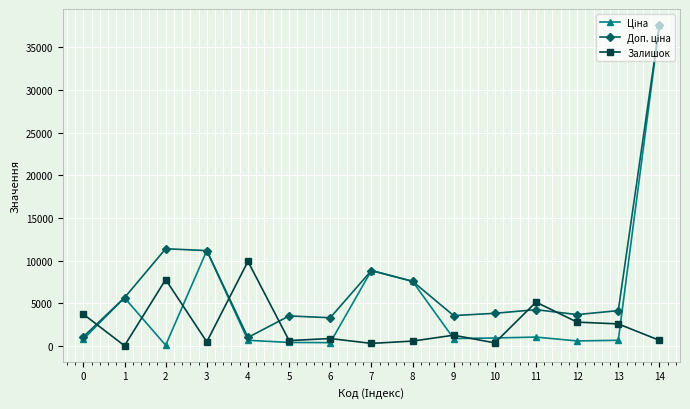

At which category is the sum across all series the highest?

14